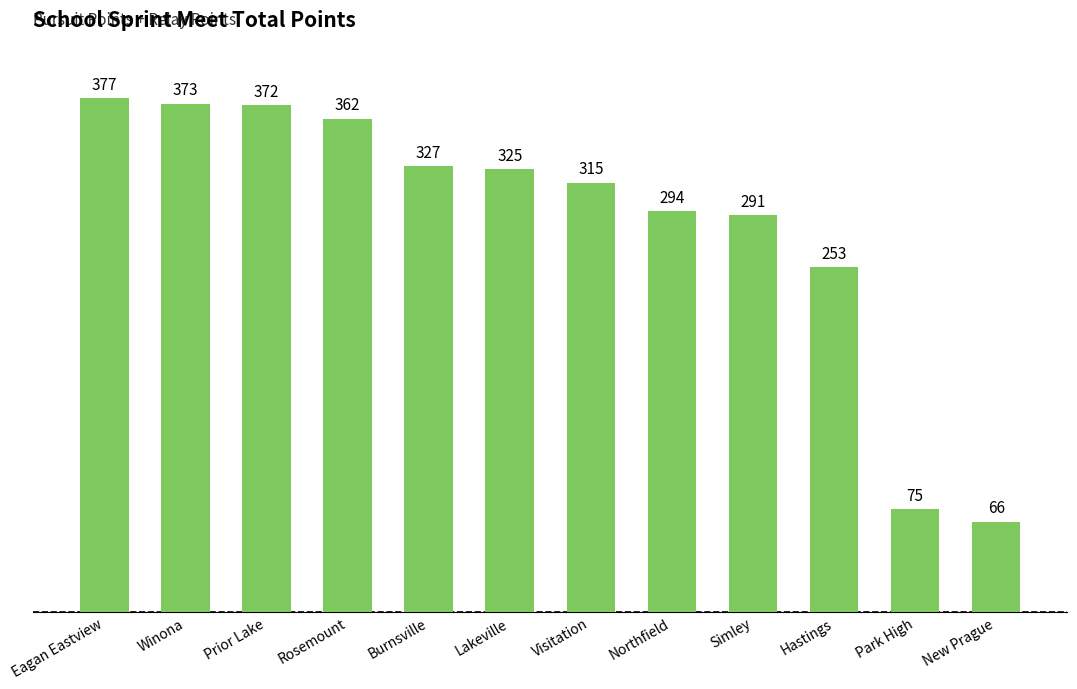

Reading left to right, what are all the values shown in this chart?

377	373	372	362	327	325	315	294	291	253	75	66